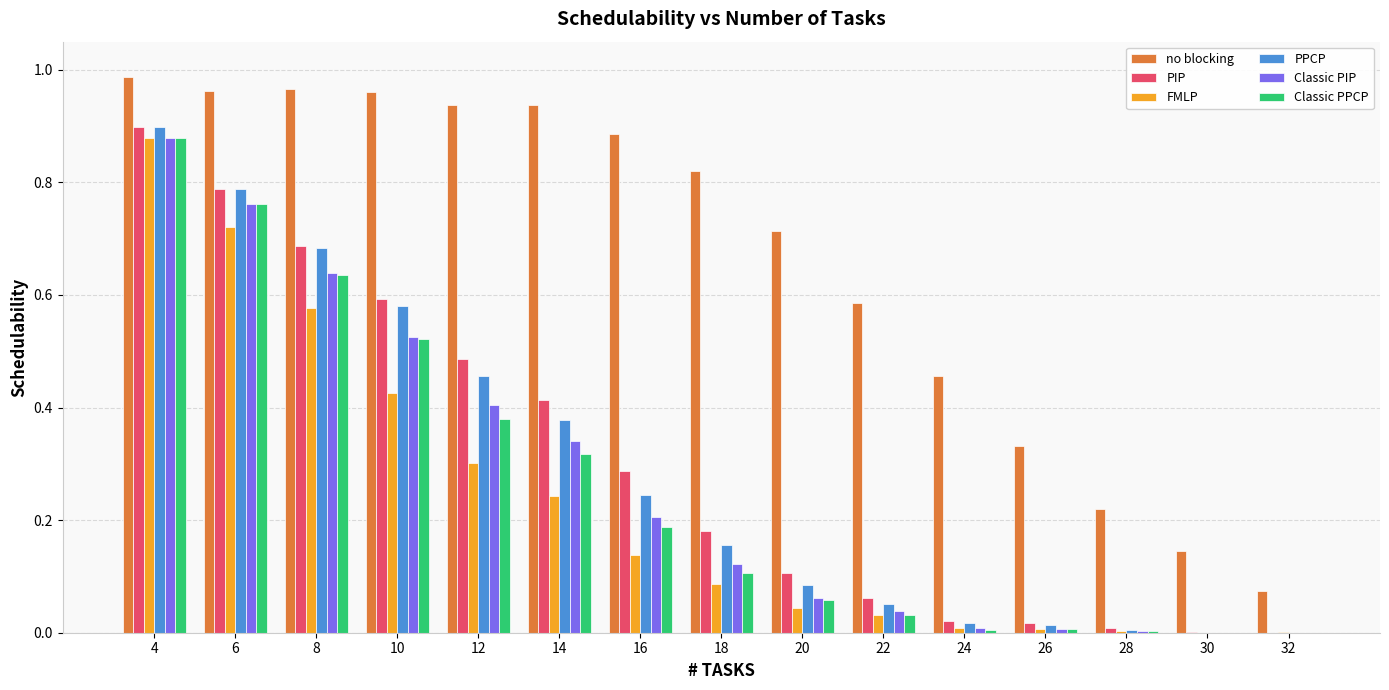

Which series changed the most between 4 and 32?

no blocking